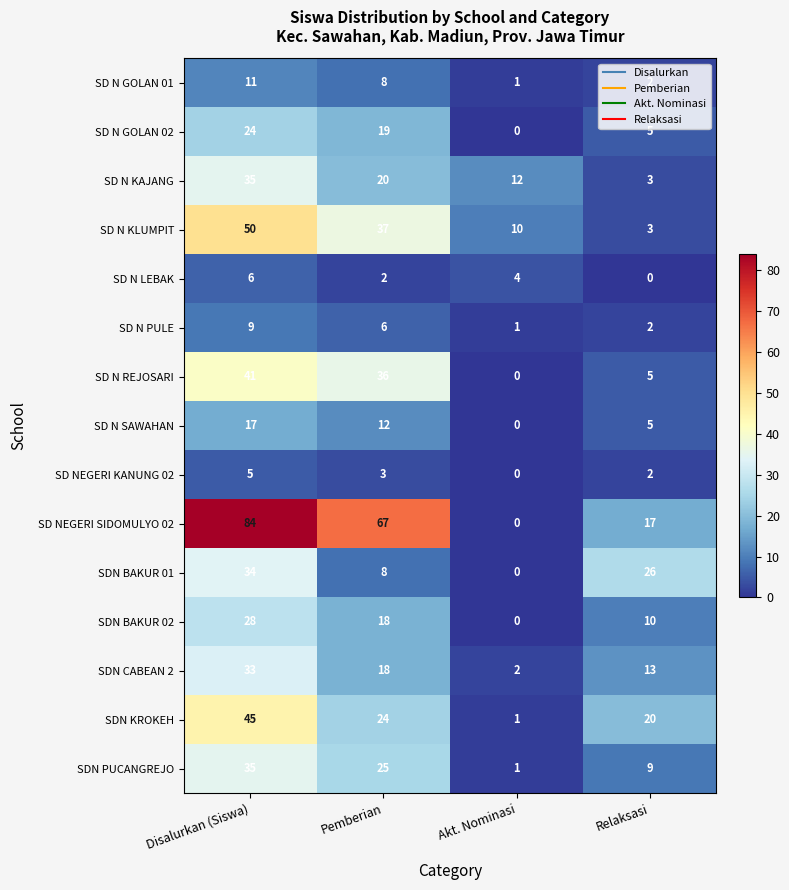

What is the sum of all SD NEGERI KANUNG 02 values?

10